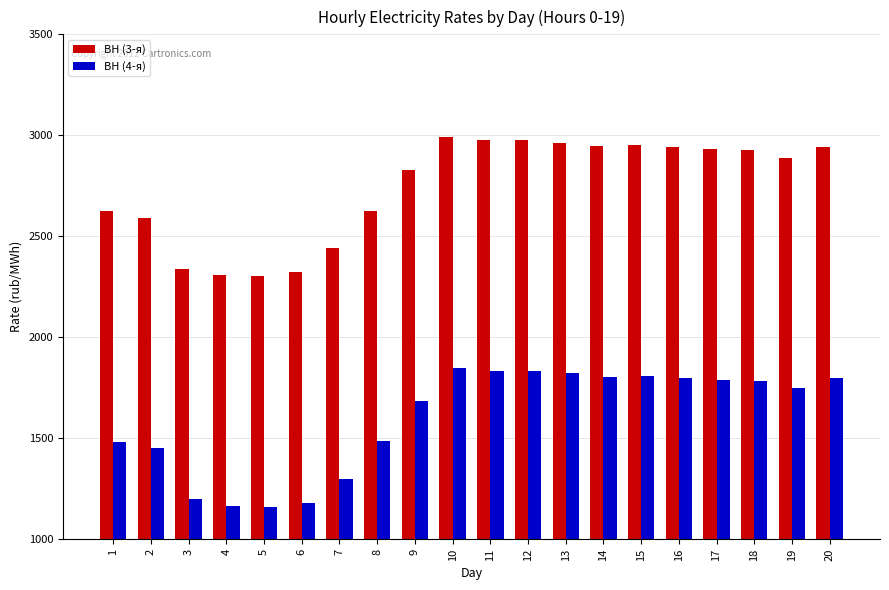

What is the greatest value displayed?

2990.3